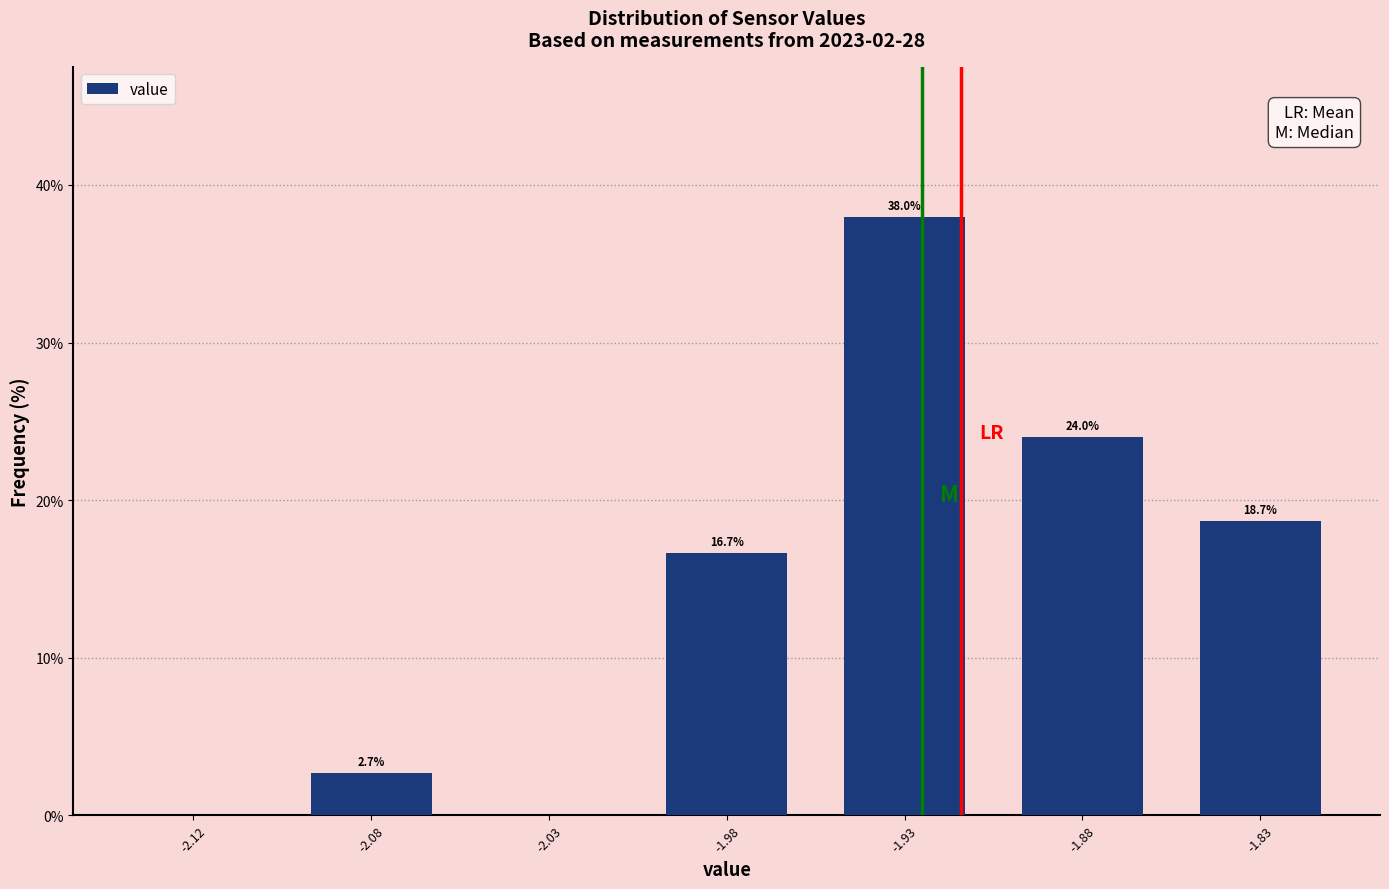

Reading left to right, what are all the values shown in this chart?

-2.12=0.0	-2.08=2.7	-2.03=0.0	-1.98=16.7	-1.93=38.0	-1.88=24.0	-1.83=18.7